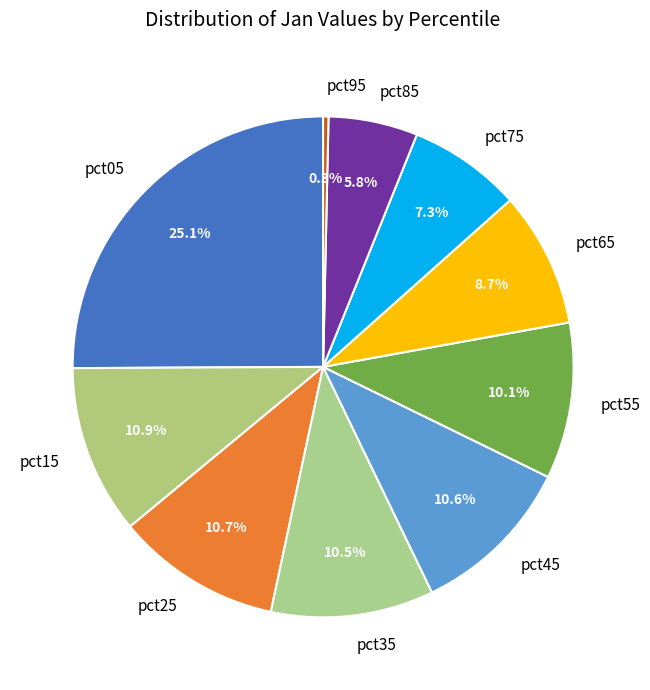

How many slices are in this pie chart?

10